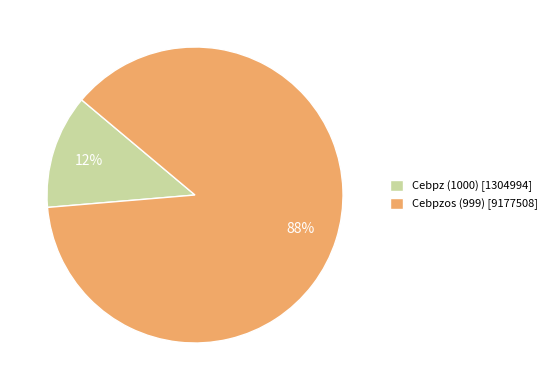

Count the number of slices in the pie.

2